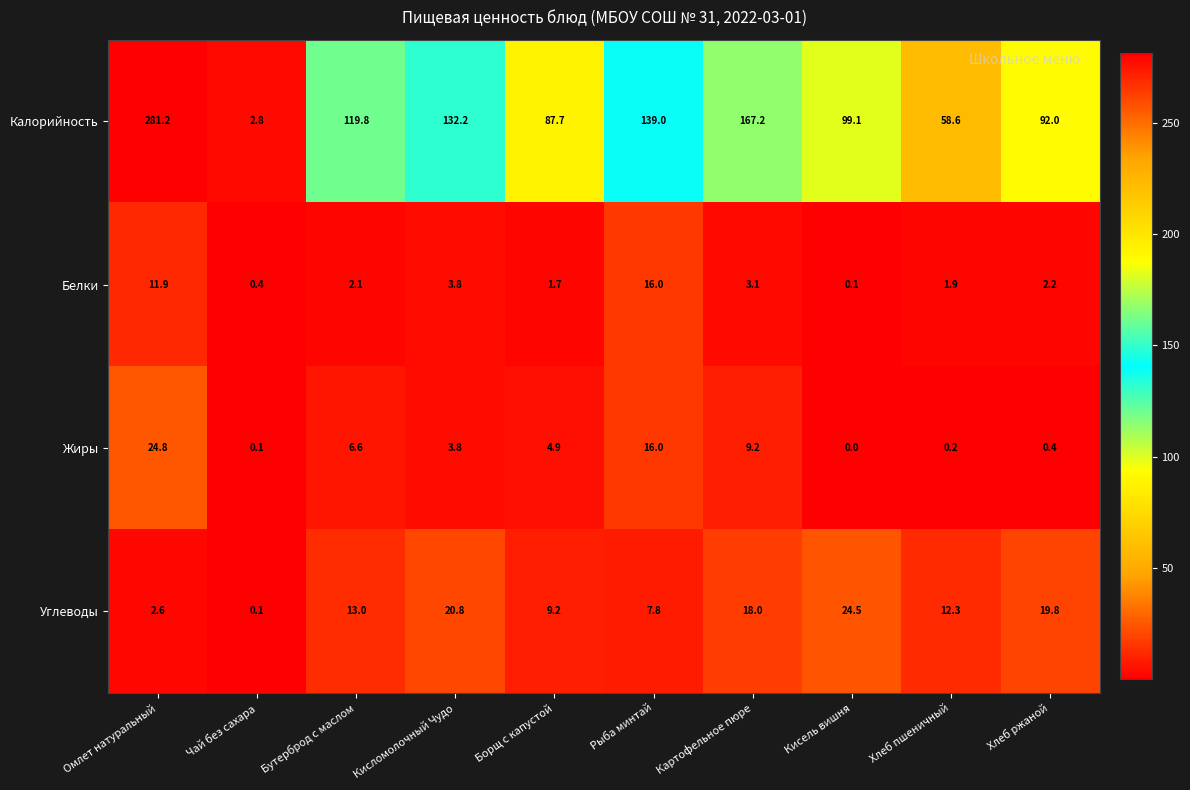

Which category has the lowest value across all series?

Кисель вишня